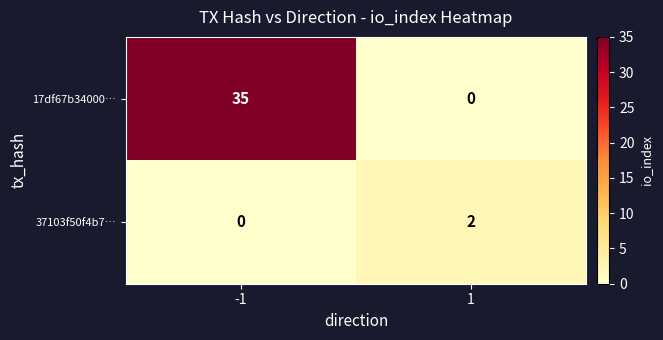

List the series in order of their peak value, lowest first.

37103f50f4b7…, 17df67b34000…